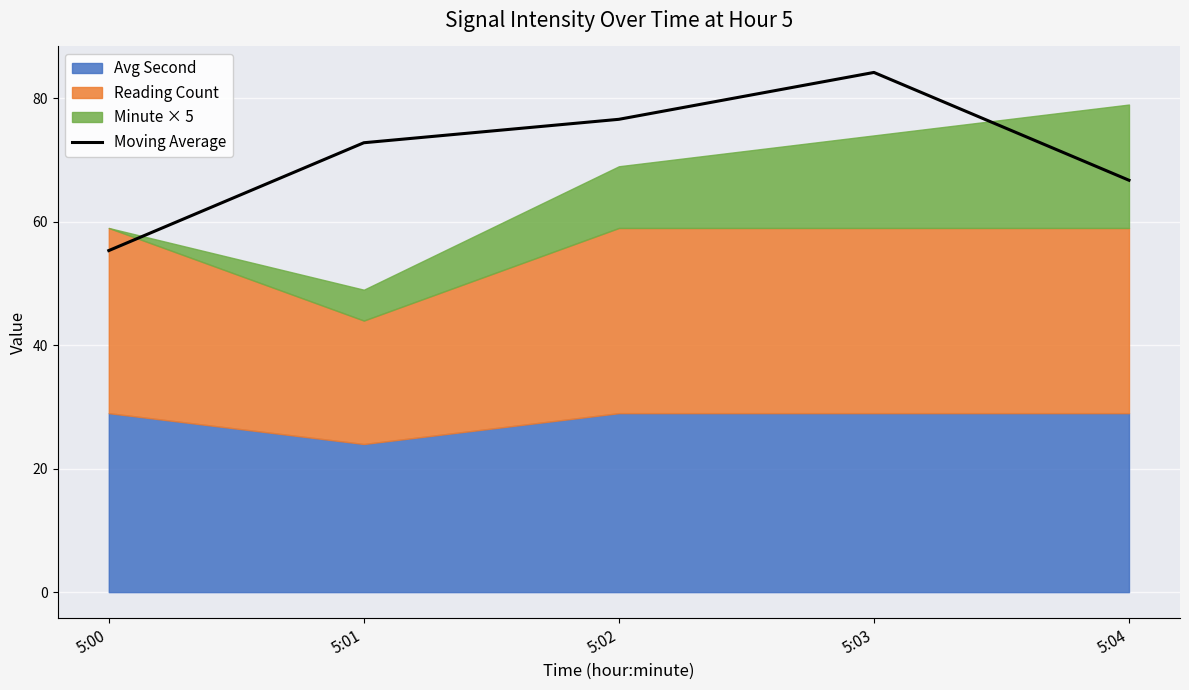

What is the sum of all values?

355.7